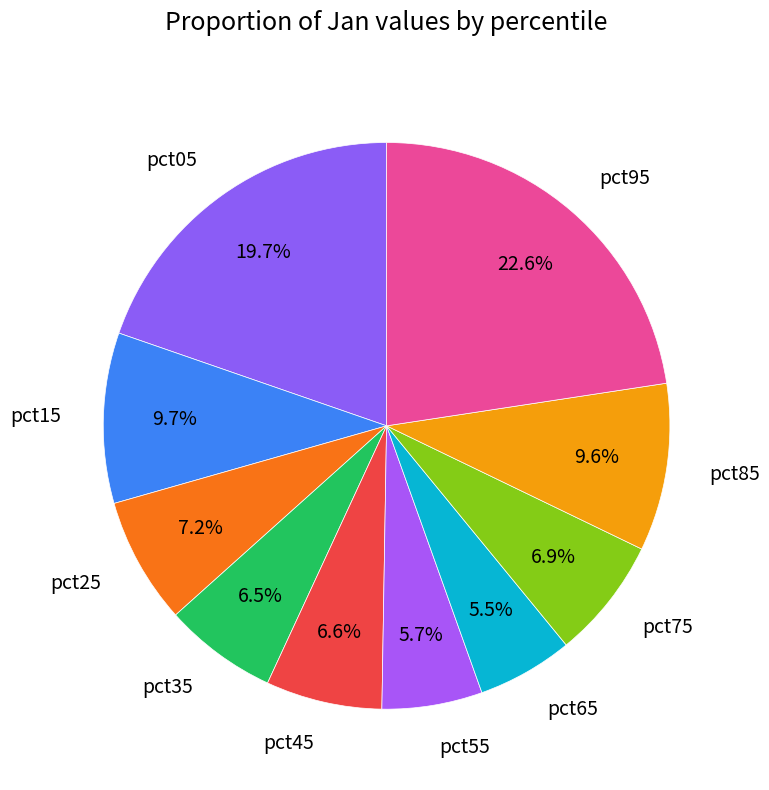

How many slices are in this pie chart?

10